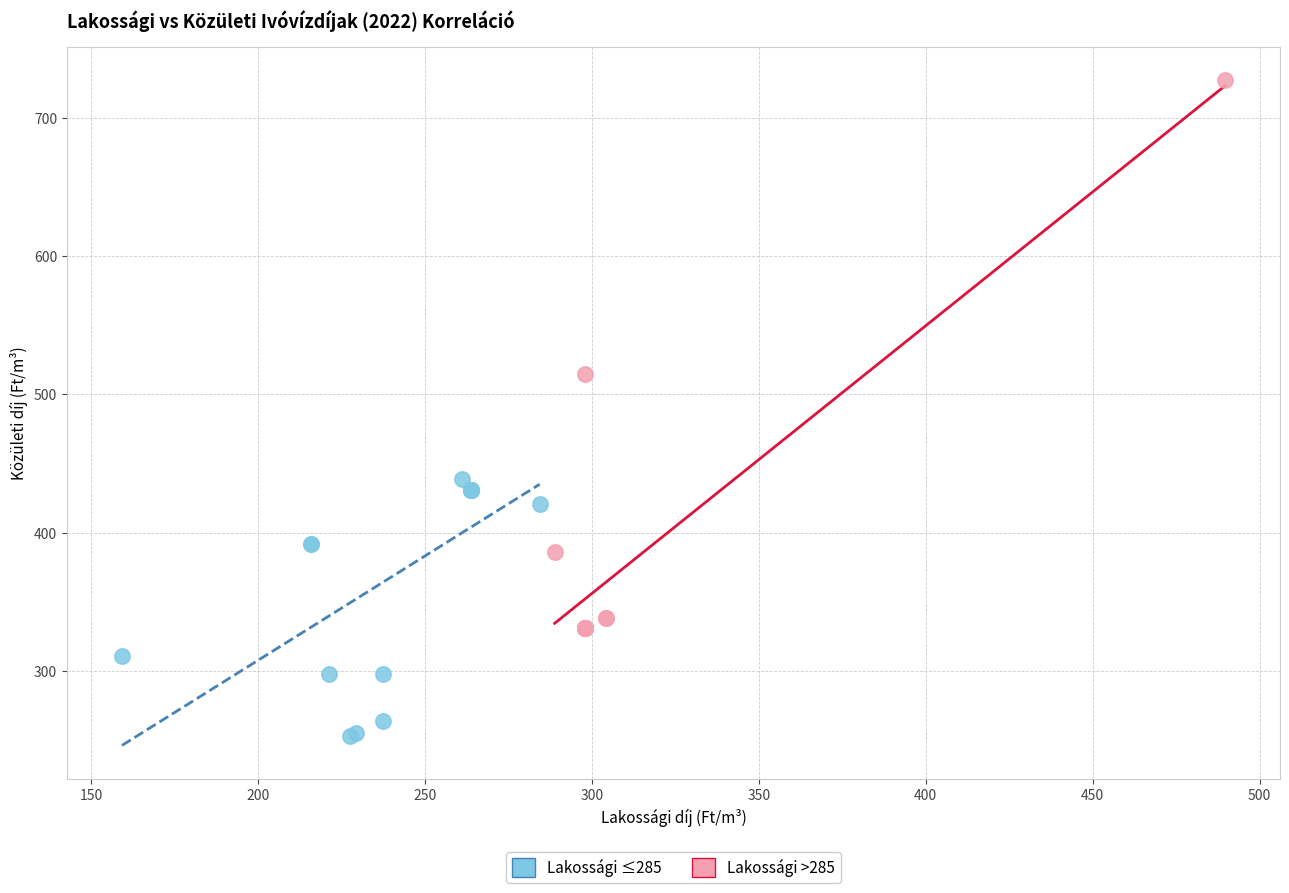

Which series has the widest spread of Y values?

Lakossági >285